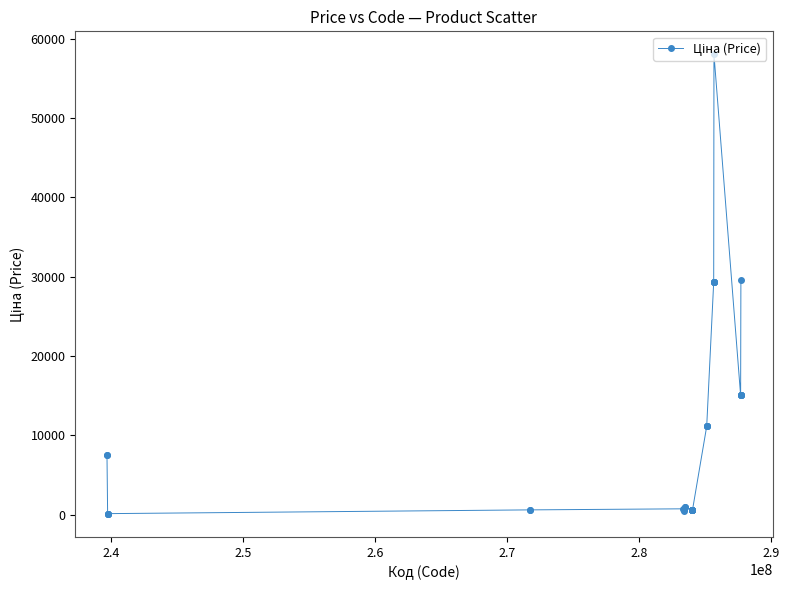

What is the value of the 33rd point from the left?

29294.9